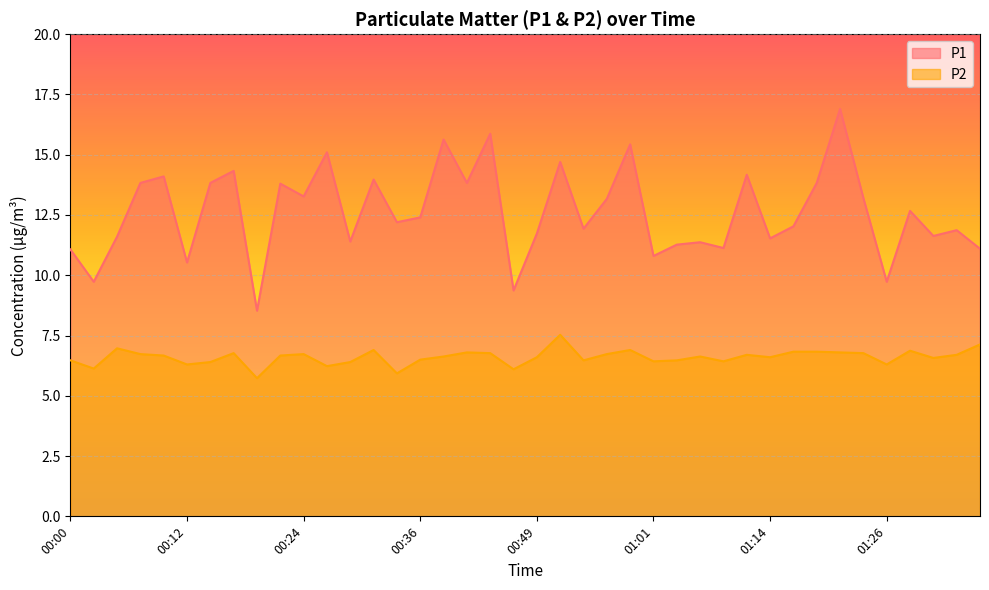

What is the label of the 32nd point from the right?

00:19